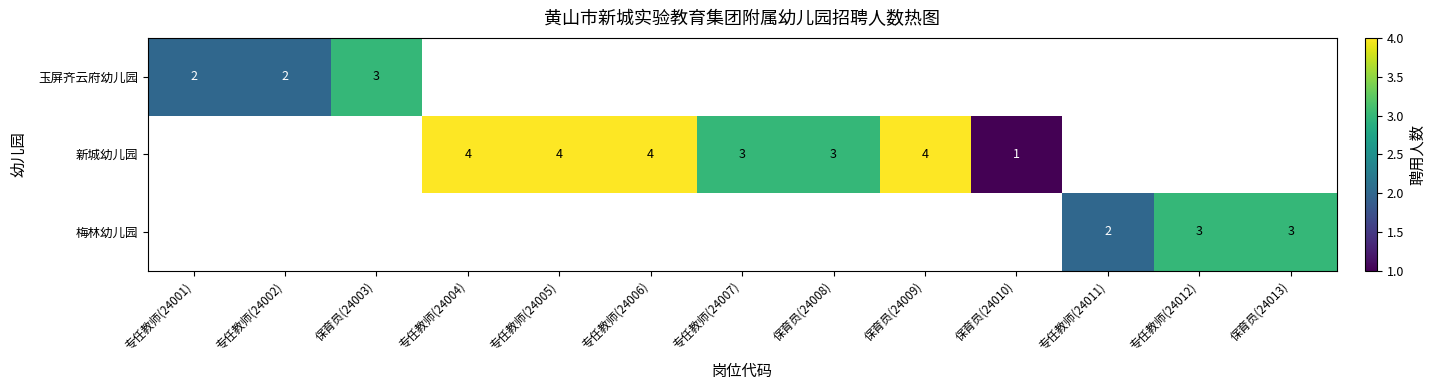

Is it true that 玉屏齐云府幼儿园 equals 4 at 保育员(24003)?

False